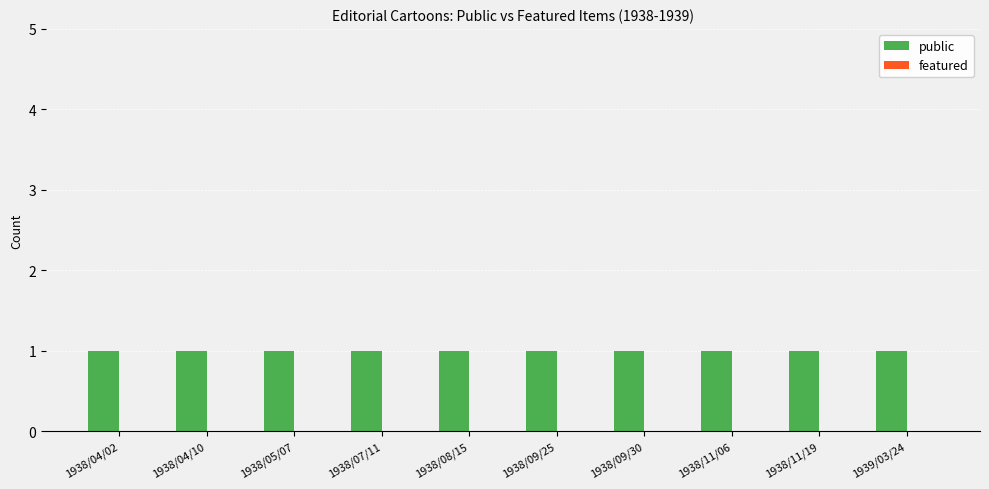

Does the chart contain stacked bars?

No